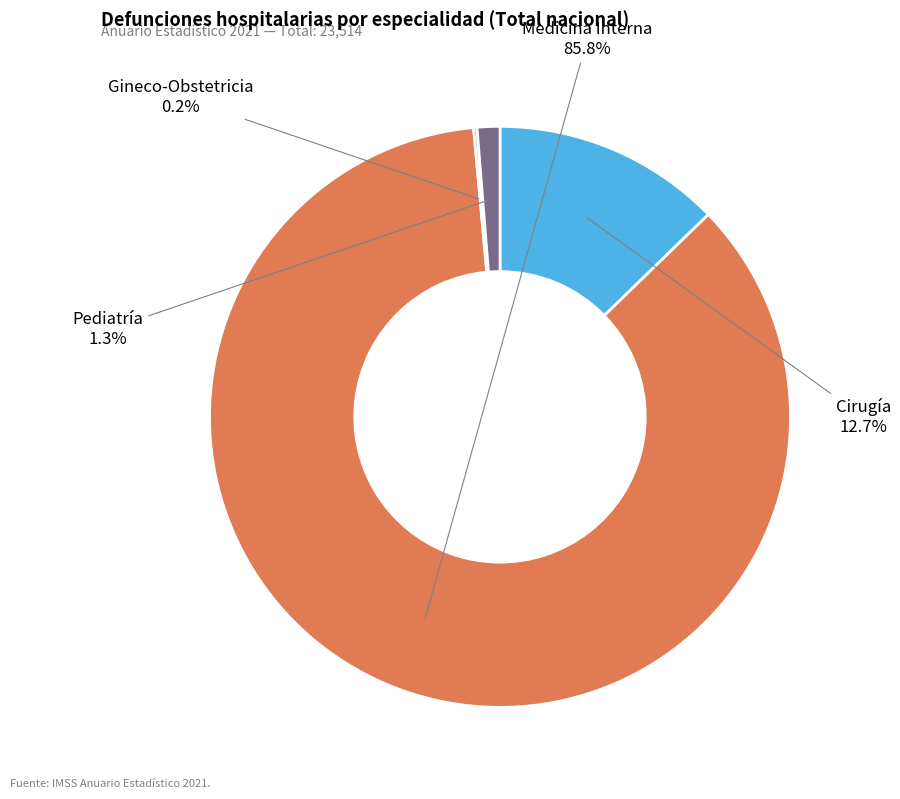

What is the total percentage of Medicina Interna and Pediatría?

87.1%